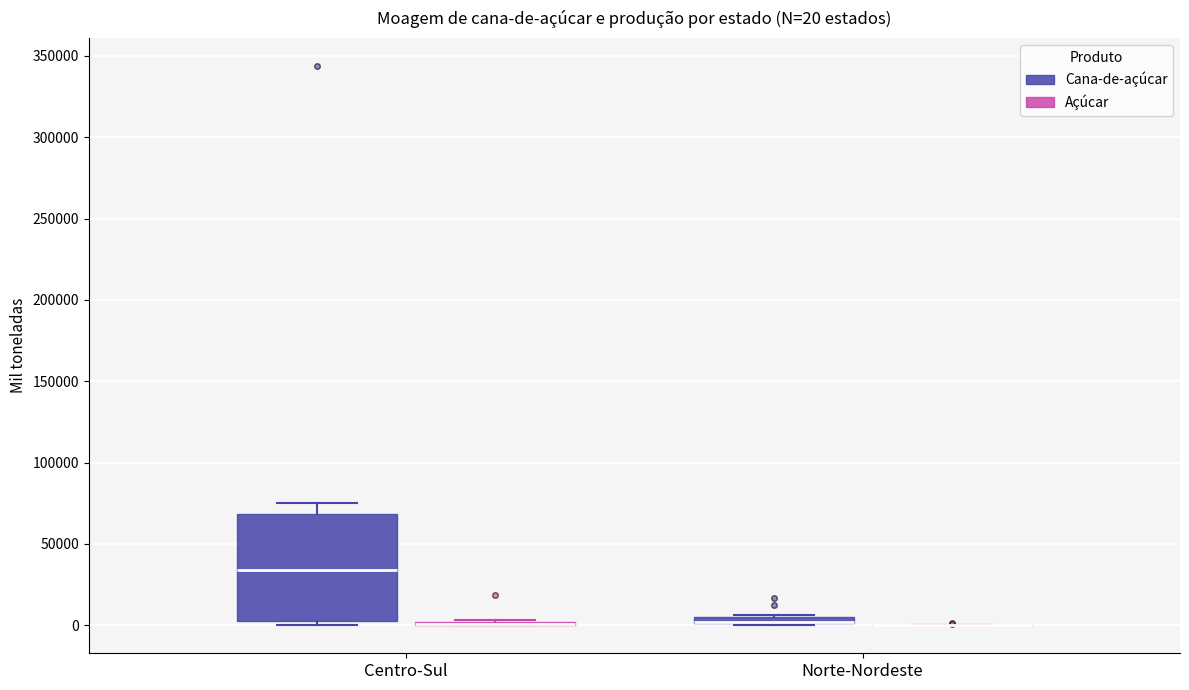

Which box is the tallest, from its lower edge to its upper edge?

Centro-Sul (Cana-de-açúcar)